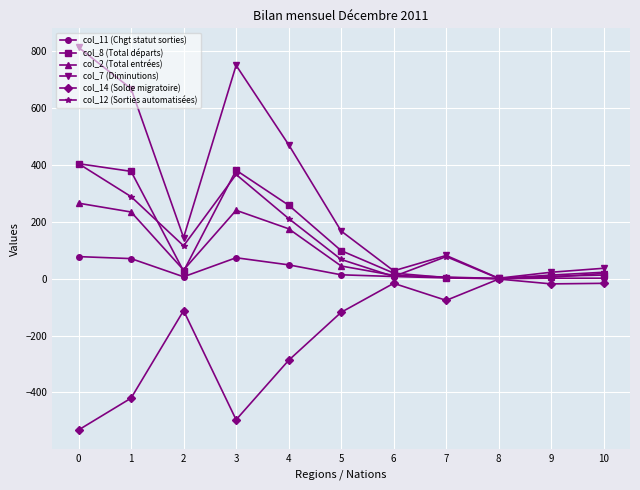

What is the value of the col_14 (Solde migratoire) point at the 3rd from the left?

-112